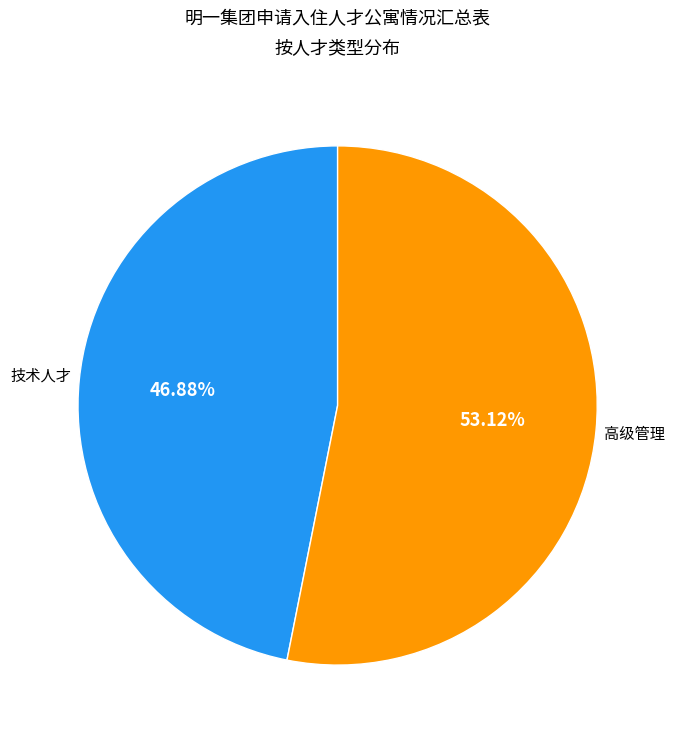

Is there any slice that represents more than half of the pie?

Yes